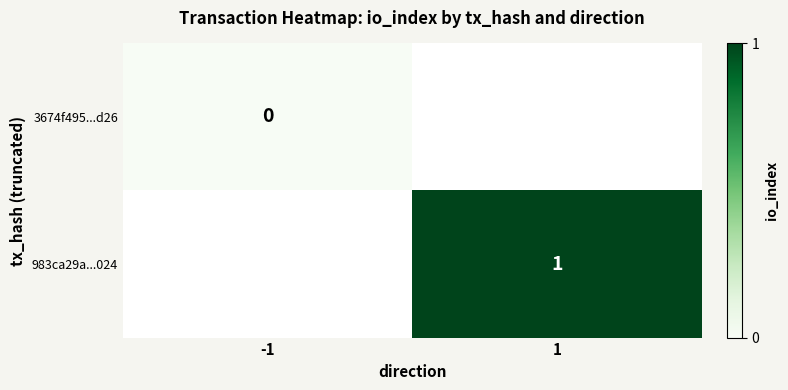

True or false: 983ca29a...024 has a value of 2 at 1.

False